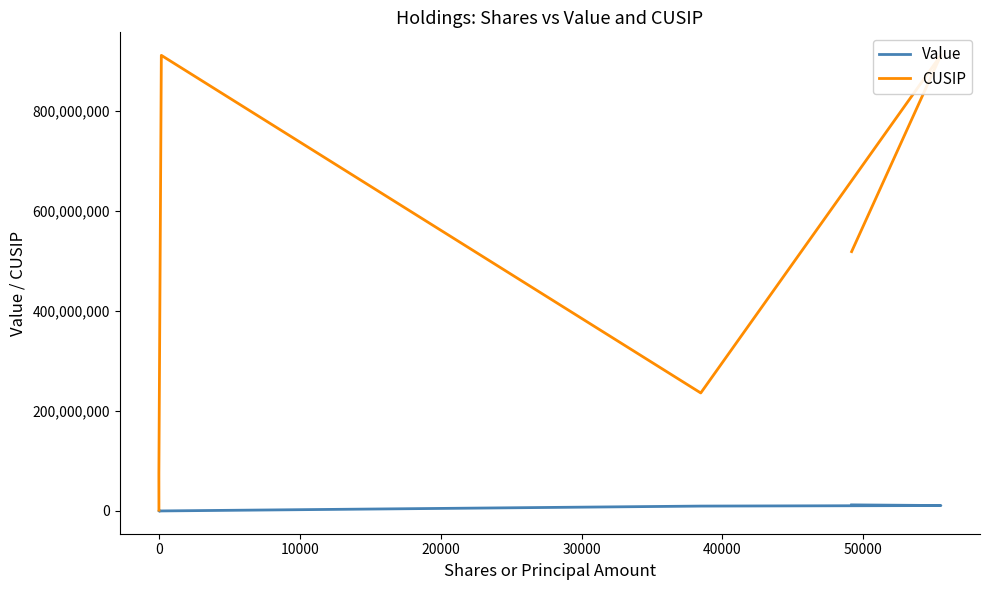

True or false: Value and CUSIP cross at least once.

False